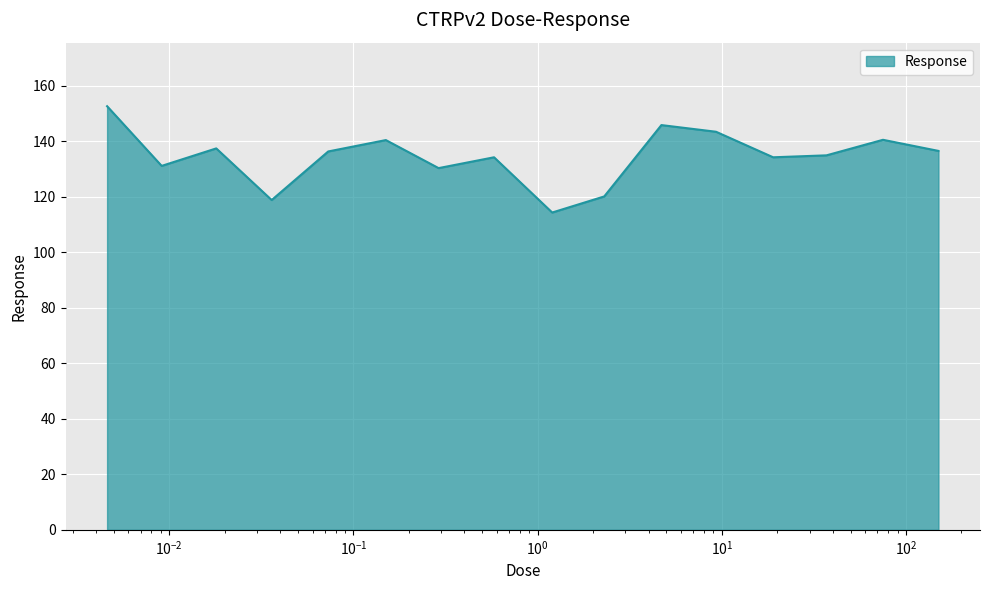

What is the greatest value displayed?

152.6